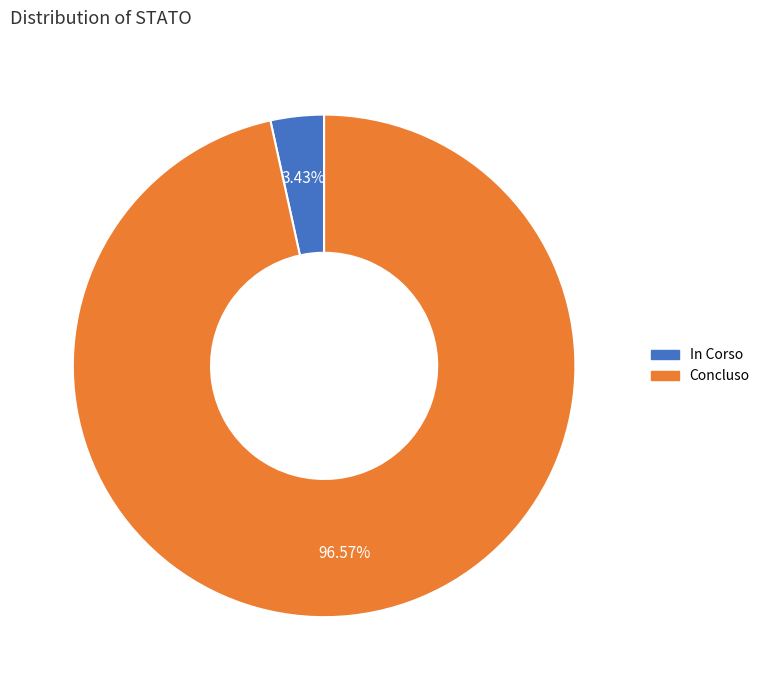

Rank the categories by value from highest to lowest.

Concluso, In Corso